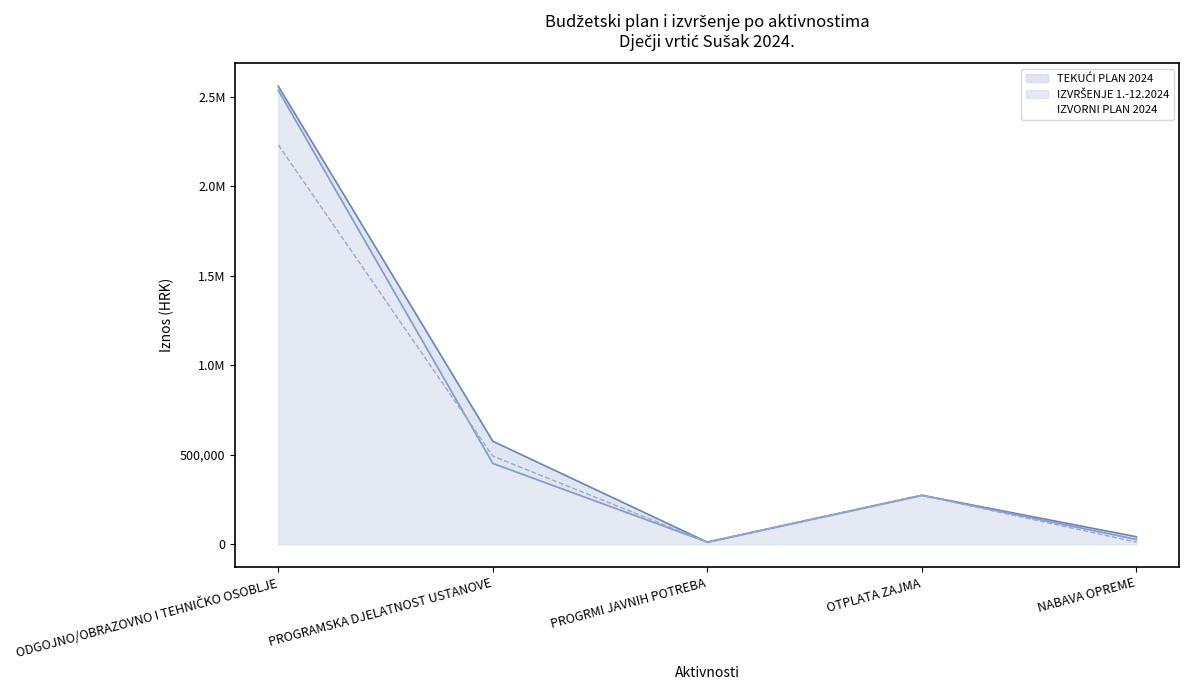

True or false: IZVRŠENJE 1.-12.2024 has a value of 451824.9 at PROGRAMSKA DJELATNOST USTANOVE.

True